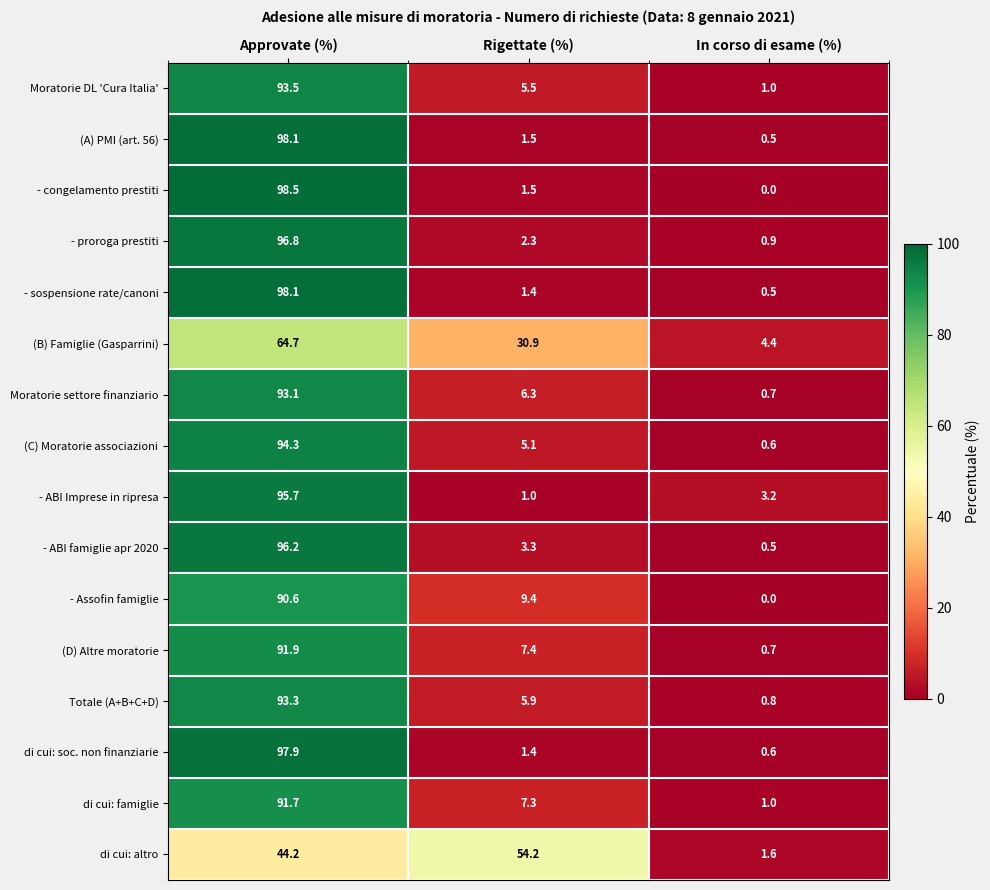

Where is (D) Altre moratorie nearest to the value 46?

Rigettate (%)